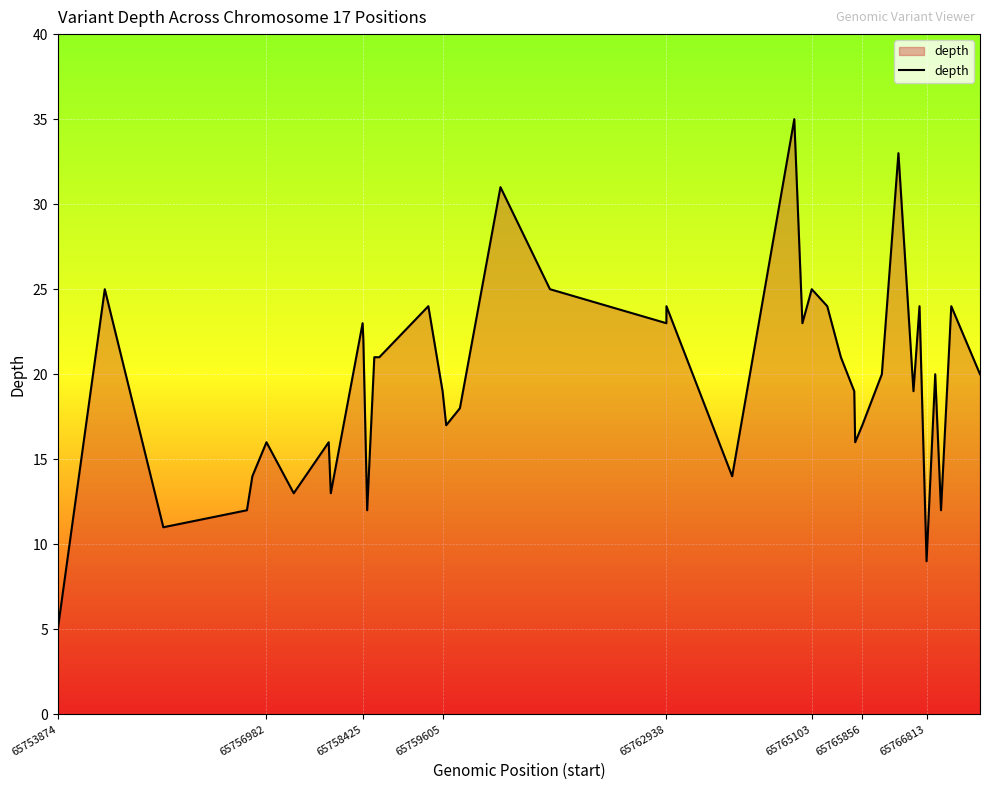

What is the maximum value shown in the chart?

35